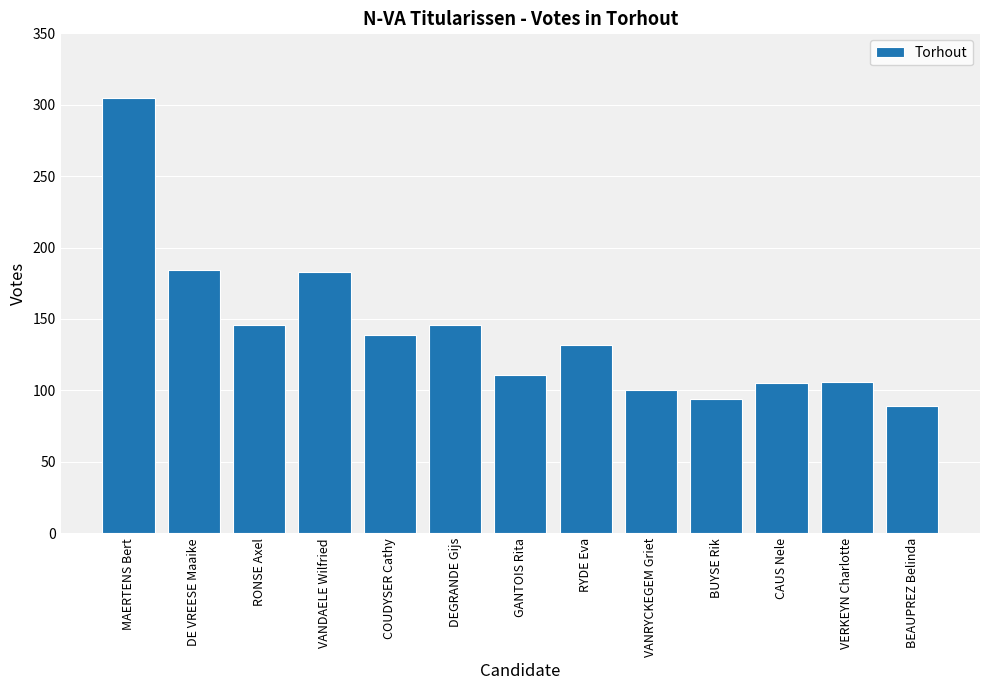

How many data points does each series have?

13